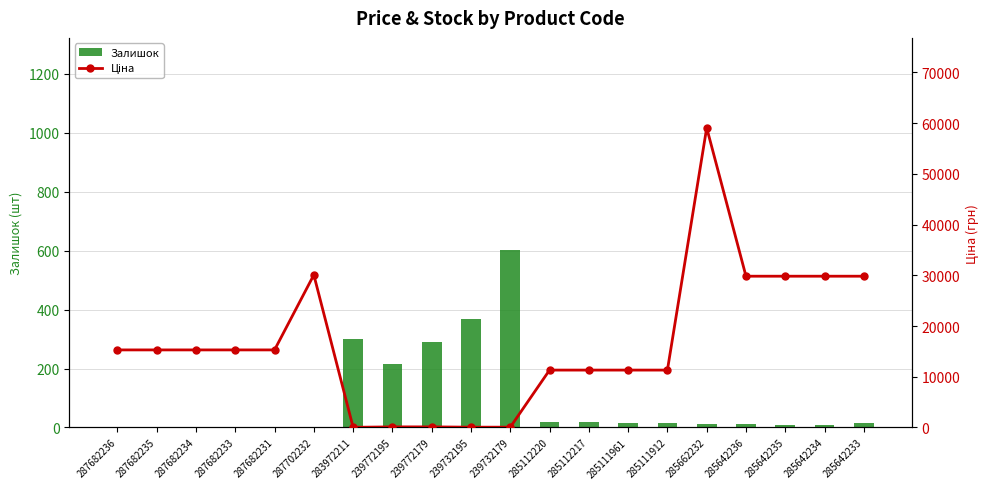

Between 285642234 and 285662232, which is larger?

285662232